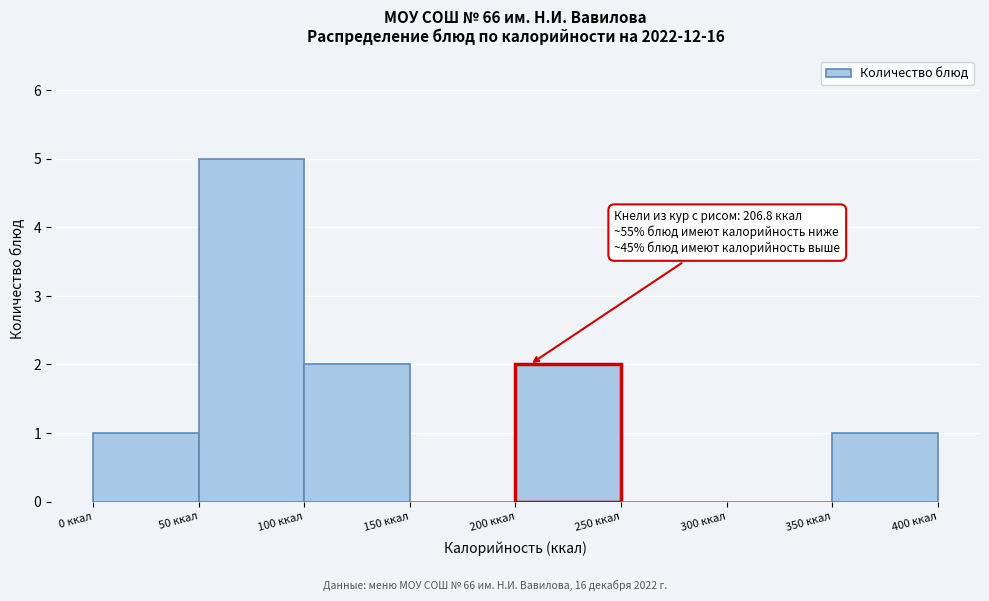

Over which range of the x-axis is the bar tallest?

50 to 100